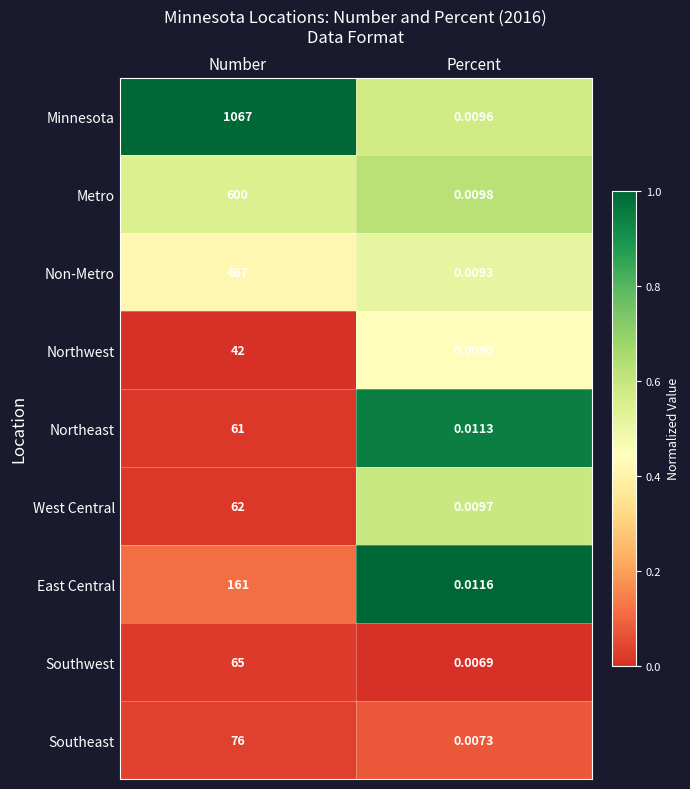

How many values in the West Central series are below 62?

1